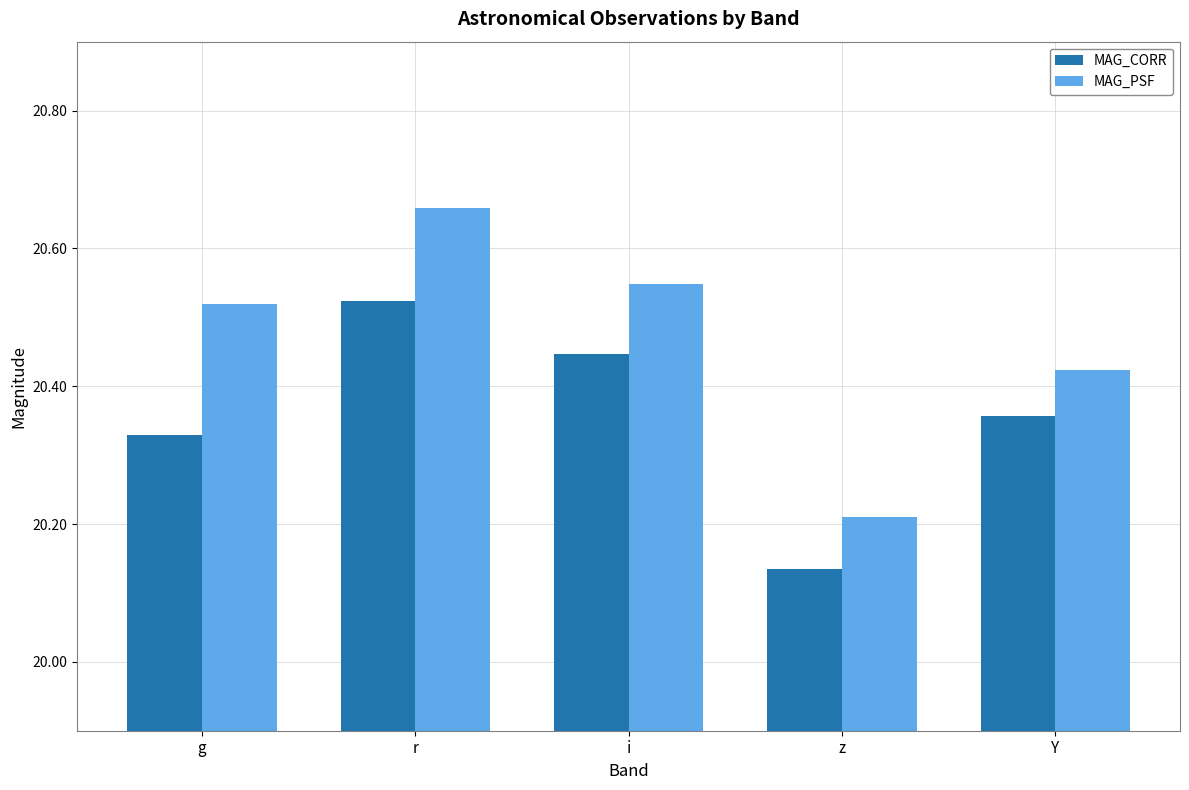

At which category does the chart reach its minimum across all series?

z